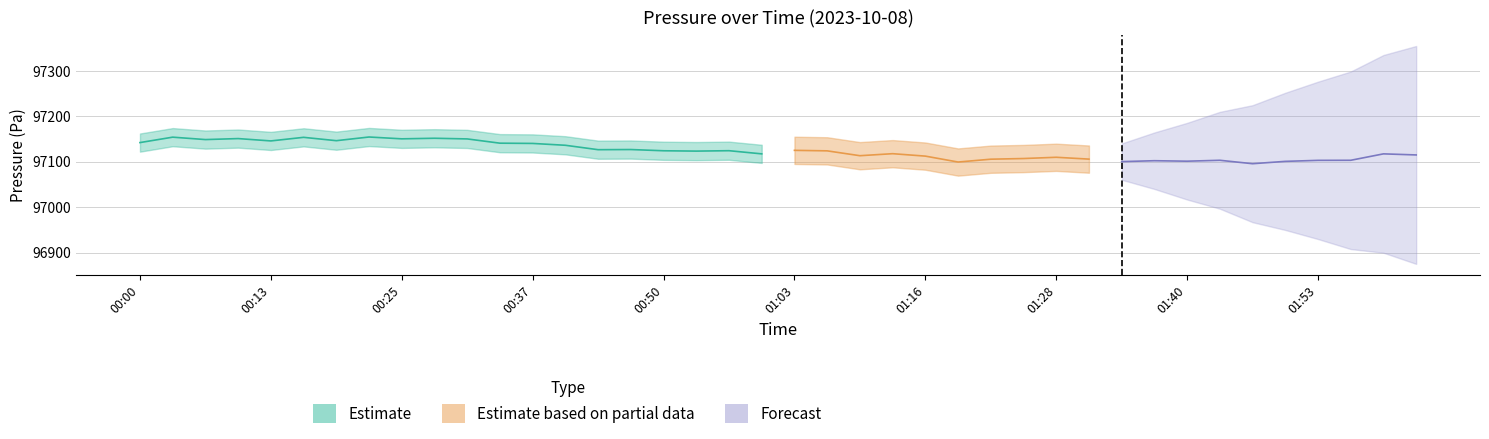

True or false: temperature has a value of 8.6 at 01:10.

False